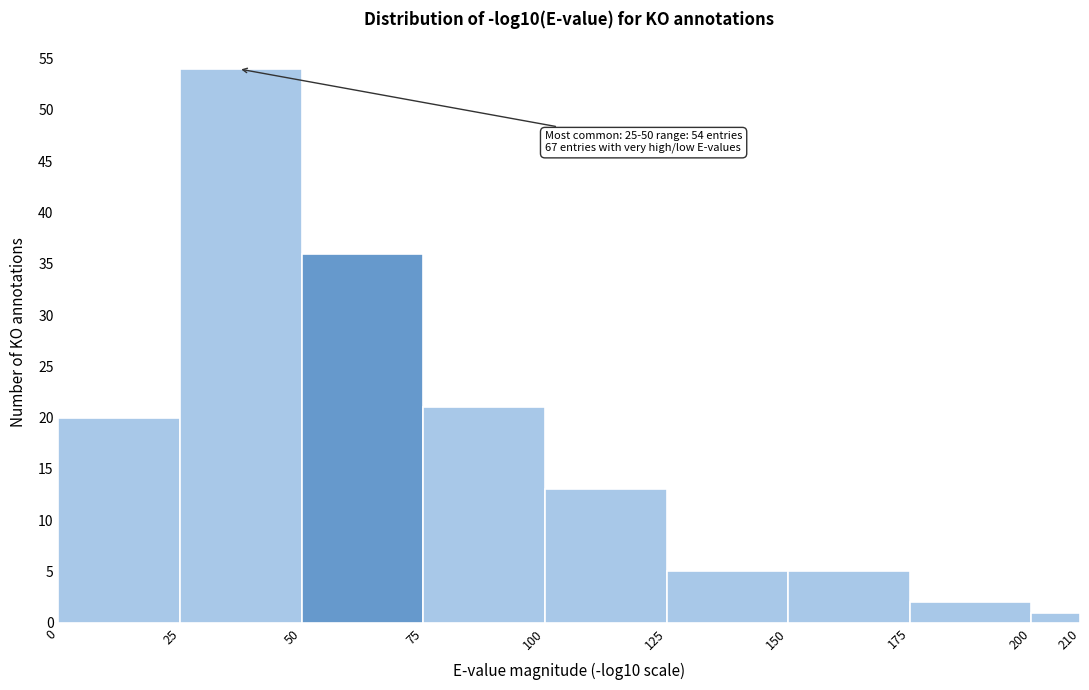

Over which range of the x-axis is the bar tallest?

25 to 50